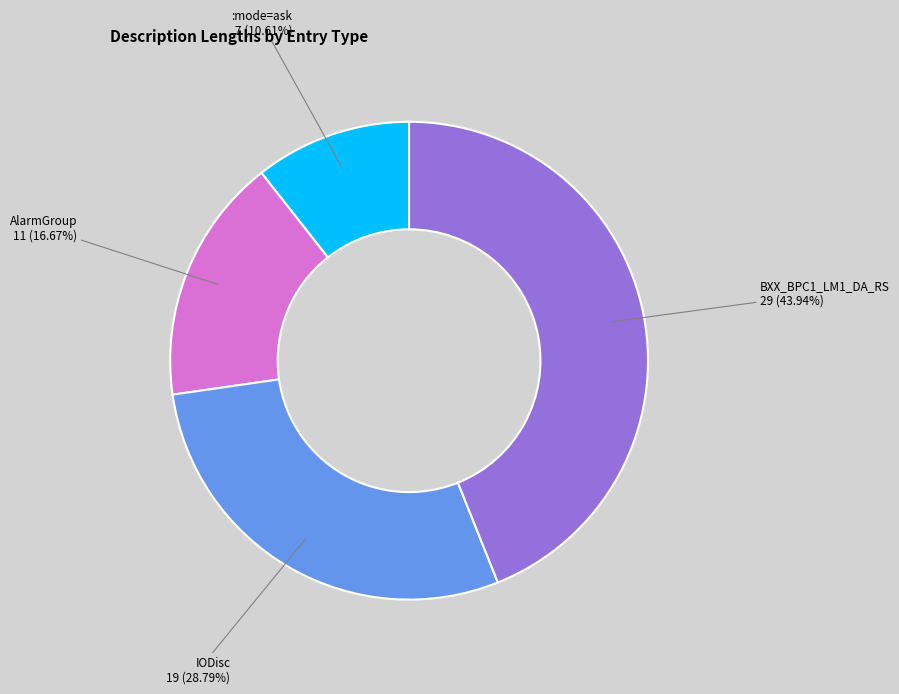

Is there a majority slice in this chart?

No